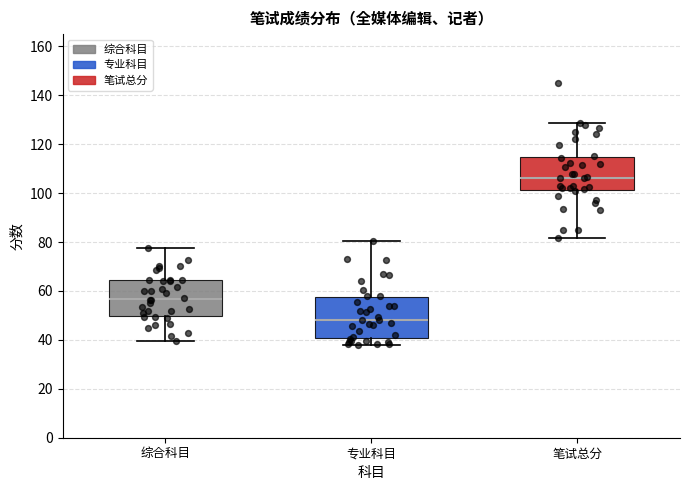

Reading left to right, read every box against the y-axis: the position of its median line, the range the box covers, and the ends of its whiskers. The values are not printed on the chart, so give them approximately, as read against the axis.

综合科目: median 56, box 50 to 64, whiskers 40 to 78
专业科目: median 48, box 40 to 58, whiskers 38 to 80
笔试总分: median 106, box 102 to 114, whiskers 82 to 128